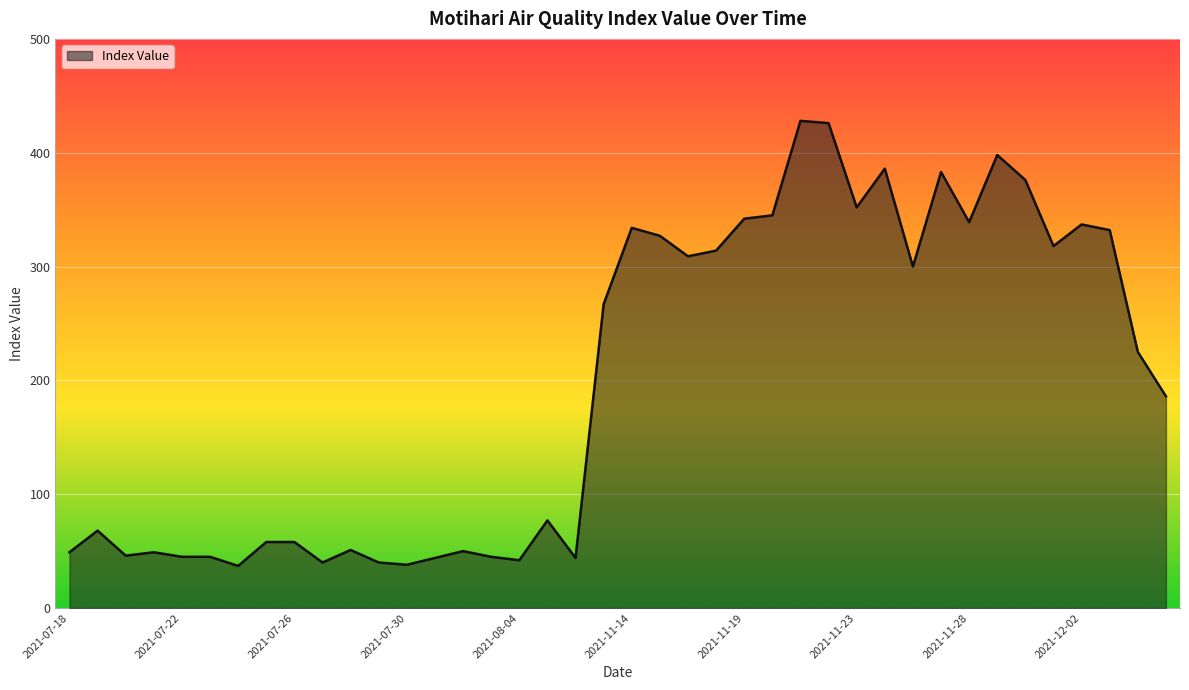

What is the greatest value displayed?

428